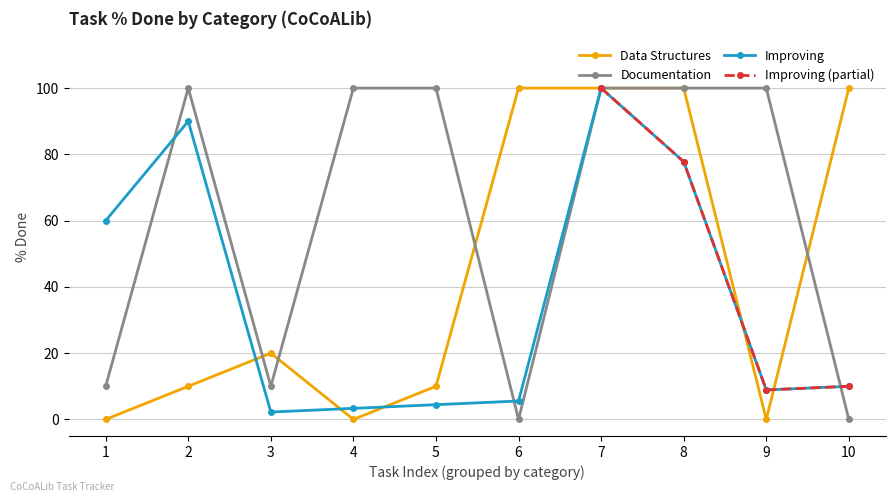

How many categories are shown in the chart?

10